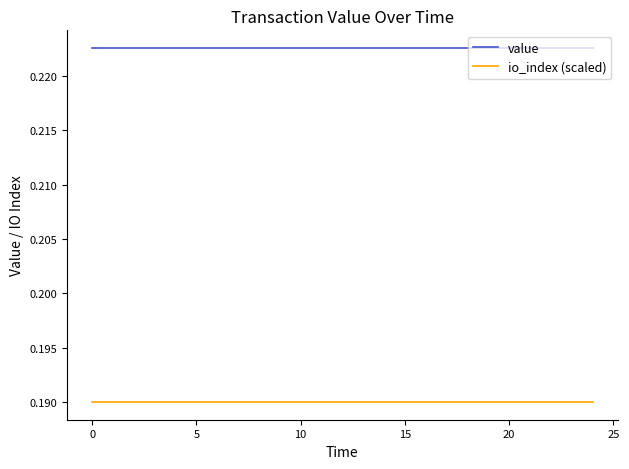

True or false: io_index (scaled) and value cross at least once.

False